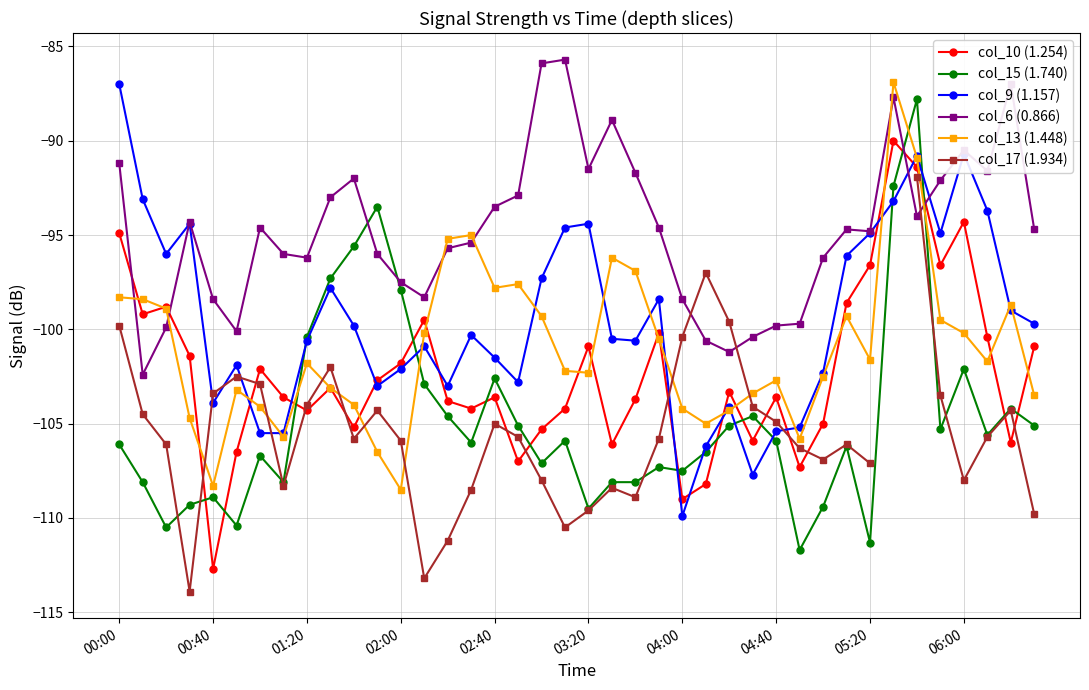

What is the greatest value displayed?

-85.7